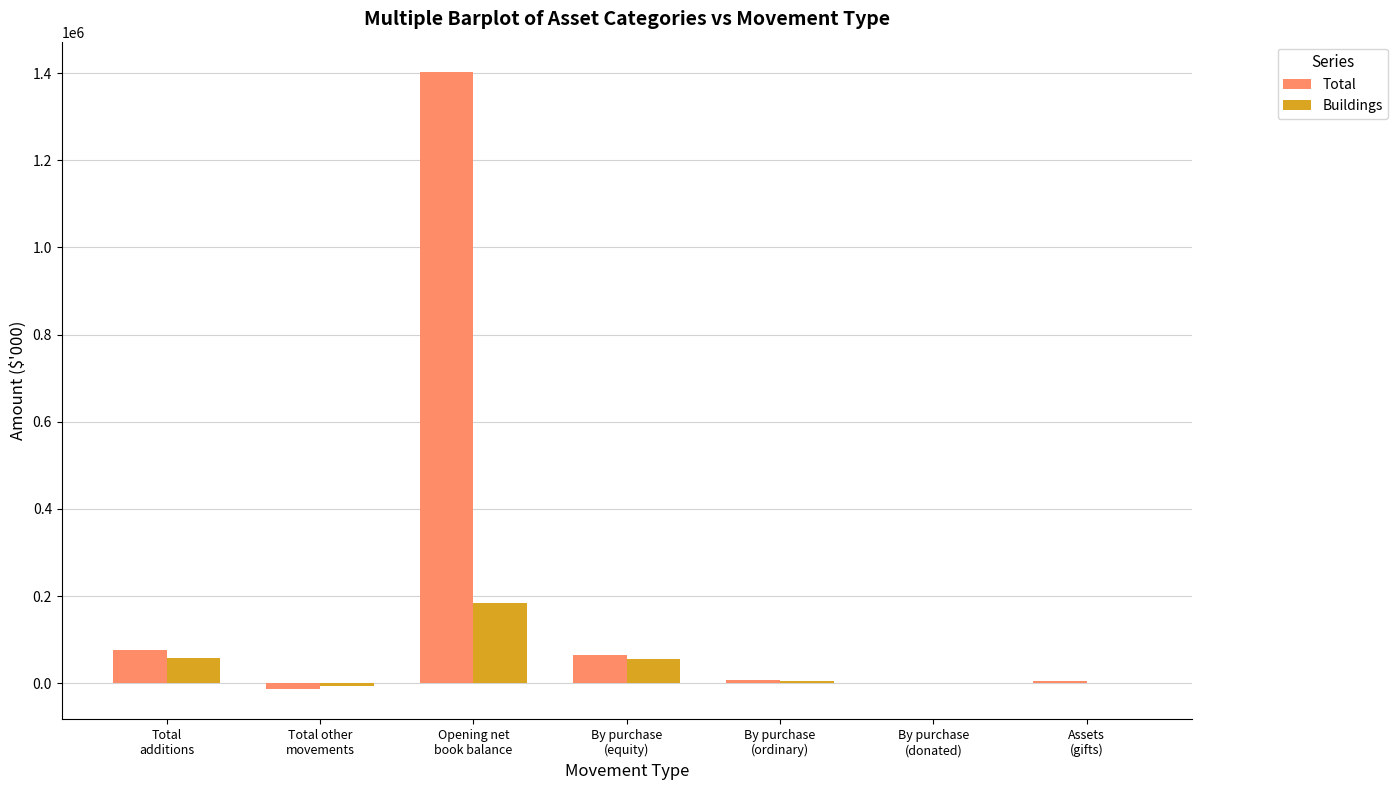

Does the chart contain stacked bars?

No